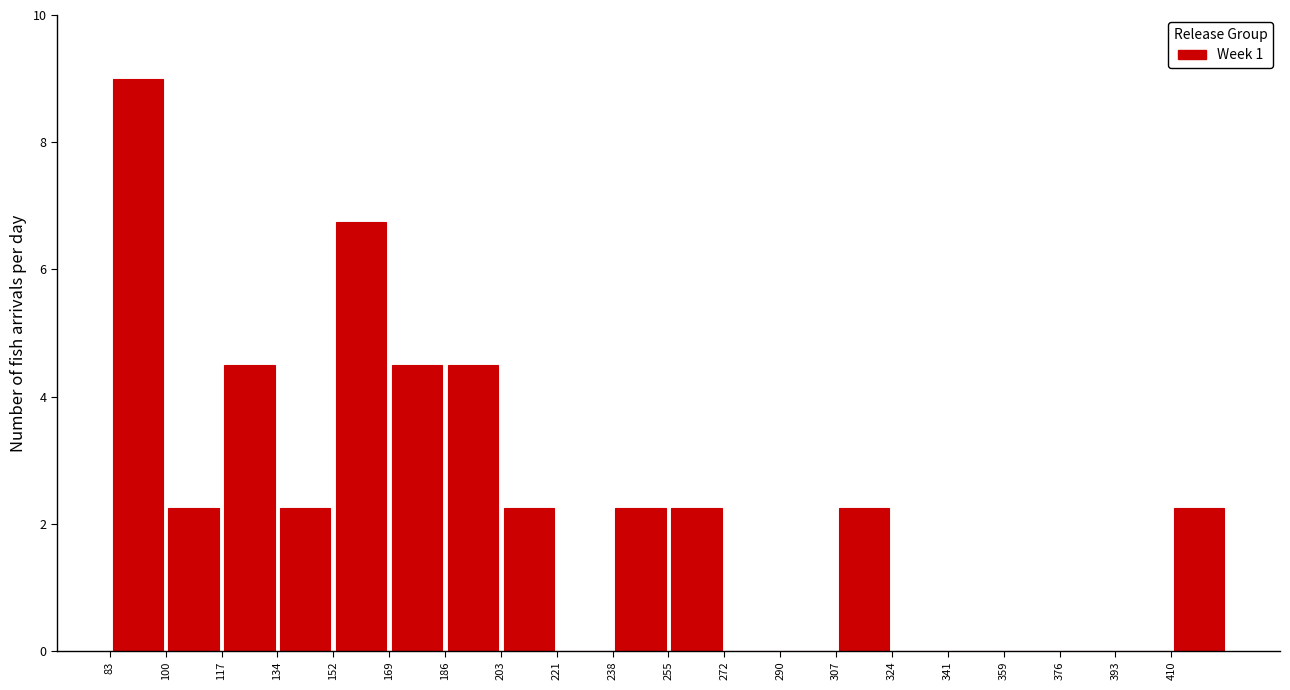

Reading left to right, transcribe this chart: for each bar, give the range it covers on the x-axis and its height. Neither the bar edges nor the heights are printed on the chart, so give them approximately, as read against the axes.

84 to 100: 9.0
100 to 118: 2.2
118 to 134: 4.6
134 to 152: 2.2
152 to 170: 6.8
170 to 186: 4.6
186 to 204: 4.6
204 to 222: 2.2
222 to 238: 0
238 to 256: 2.2
256 to 272: 2.2
272 to 290: 0
290 to 308: 0
308 to 324: 2.2
324 to 342: 0
342 to 360: 0
360 to 376: 0
376 to 394: 0
394 to 410: 0
410 to 428: 2.2